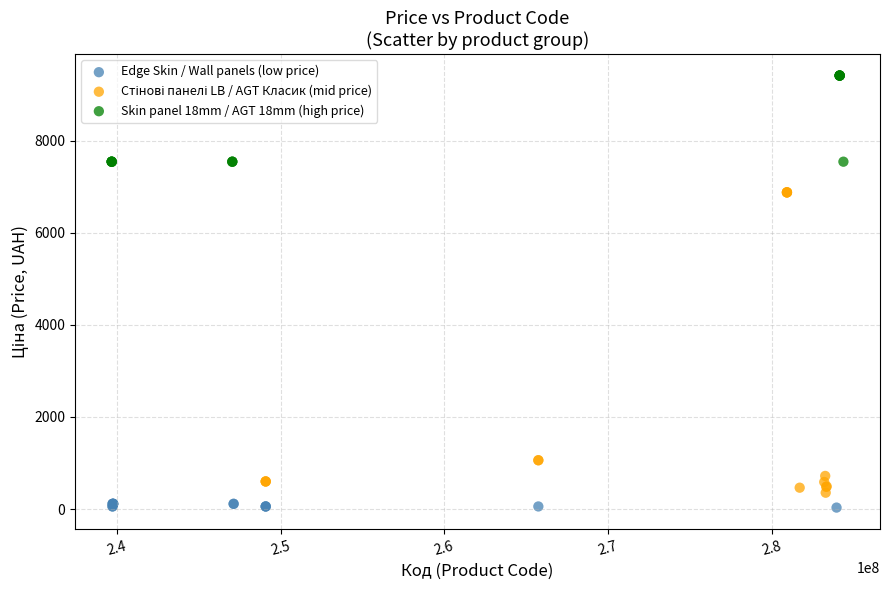

Which series contains the highest Y value?

Skin panel 18mm / AGT 18mm (high price)